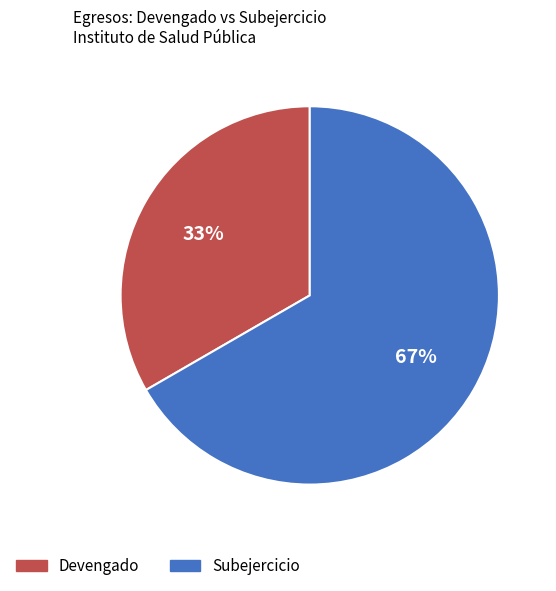

To the nearest percent, what is the average slice percentage?

50%